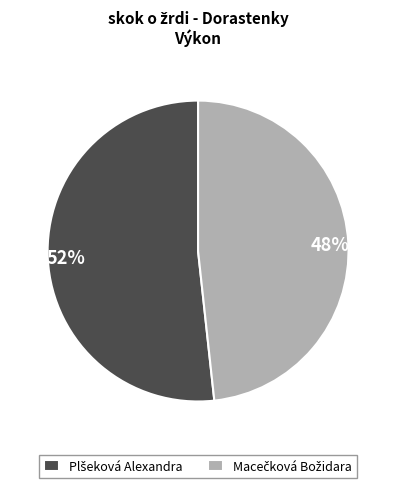

Is the sum of 52% and 48% greater than half?

Yes